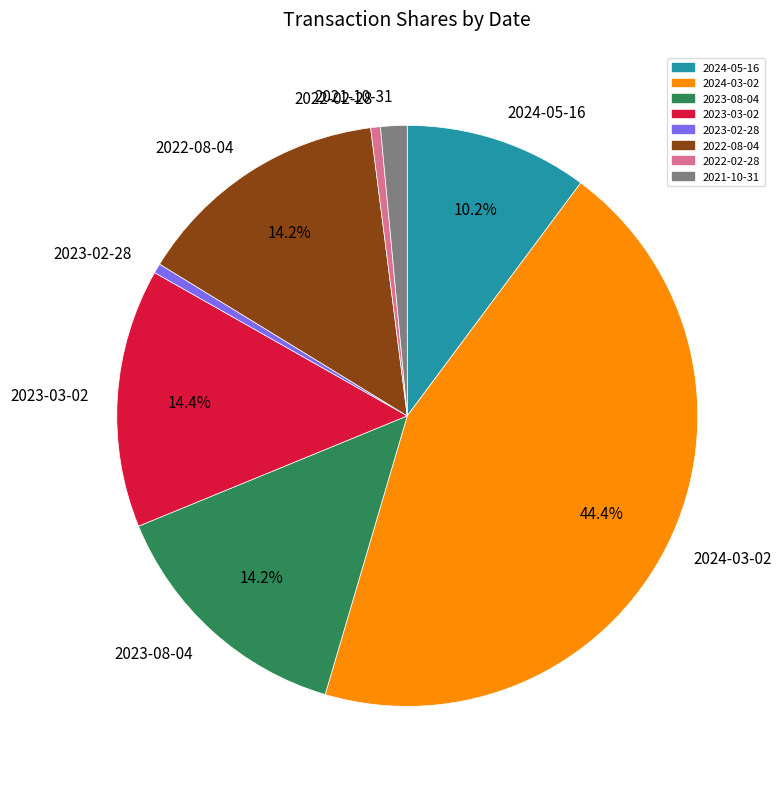

True or false: 2023-03-02 accounts for 14% of the total.

True